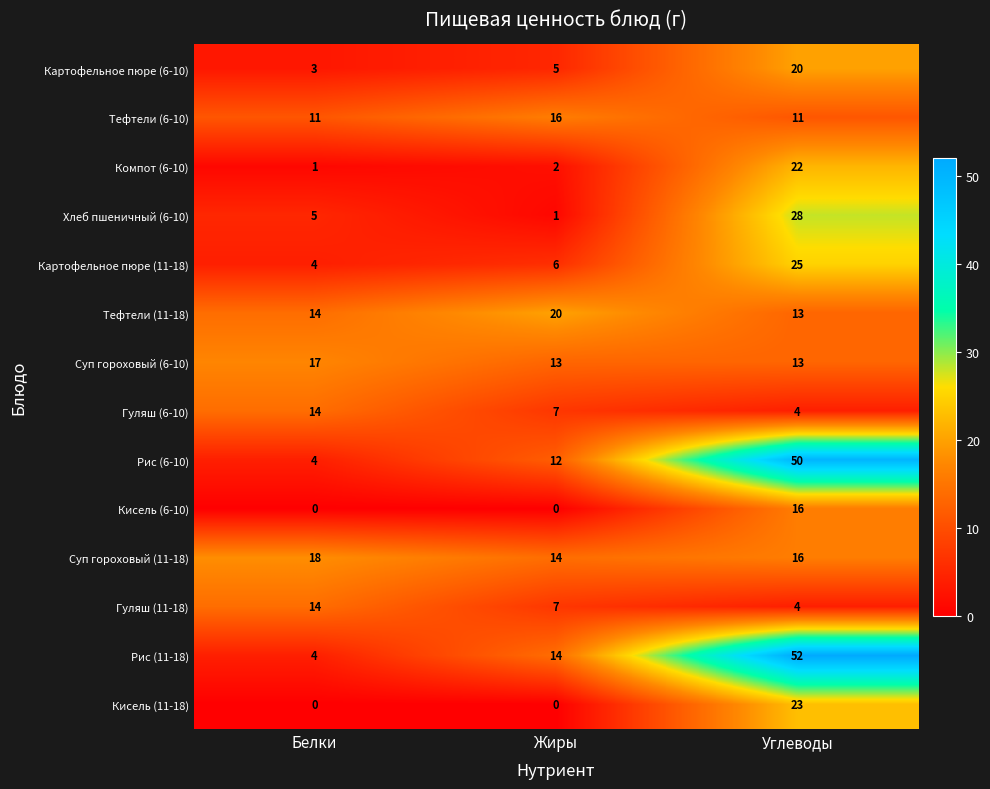

How many categories are shown in the chart?

3